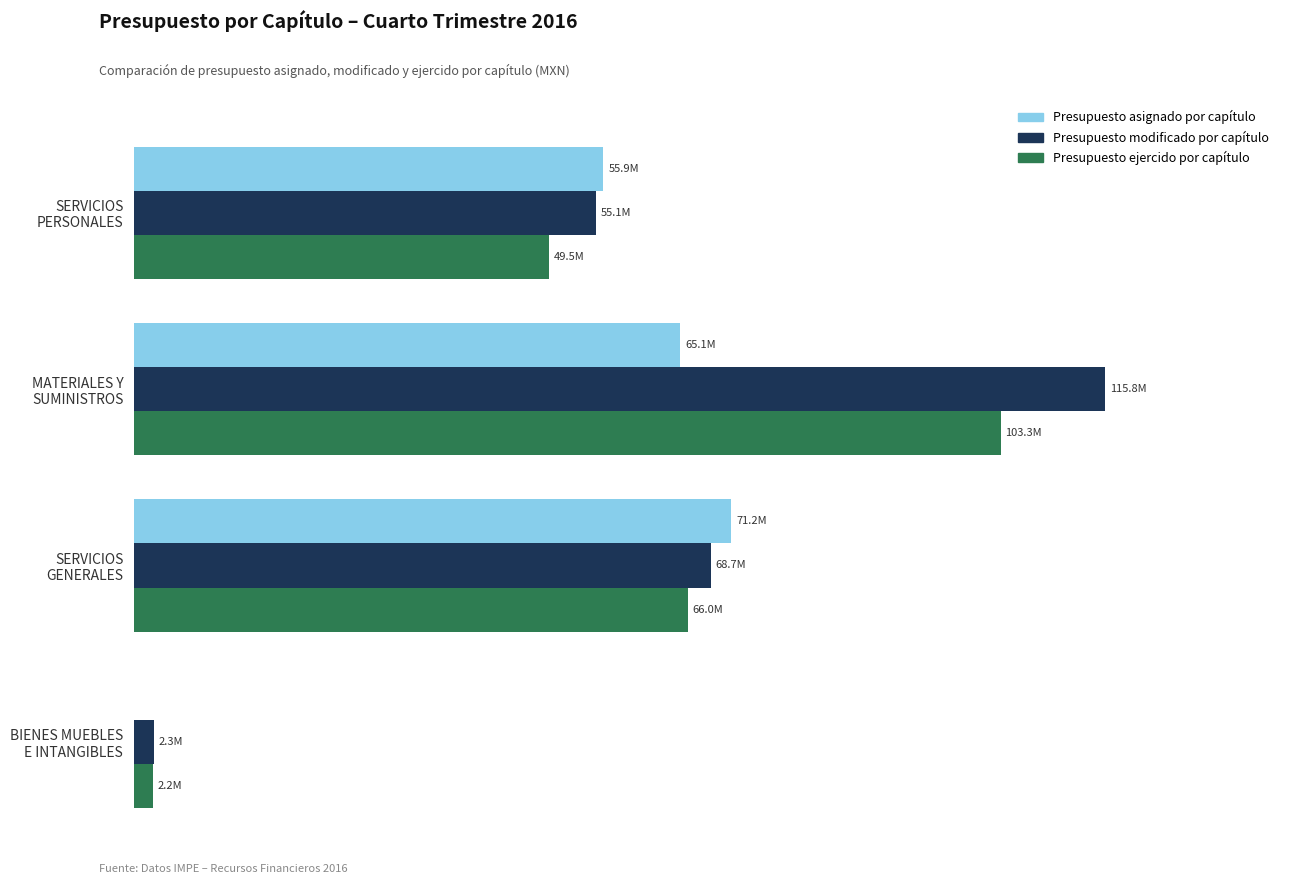

What are all the series names shown in the legend?

Presupuesto asignado por capítulo, Presupuesto modificado por capítulo, Presupuesto ejercido por capítulo